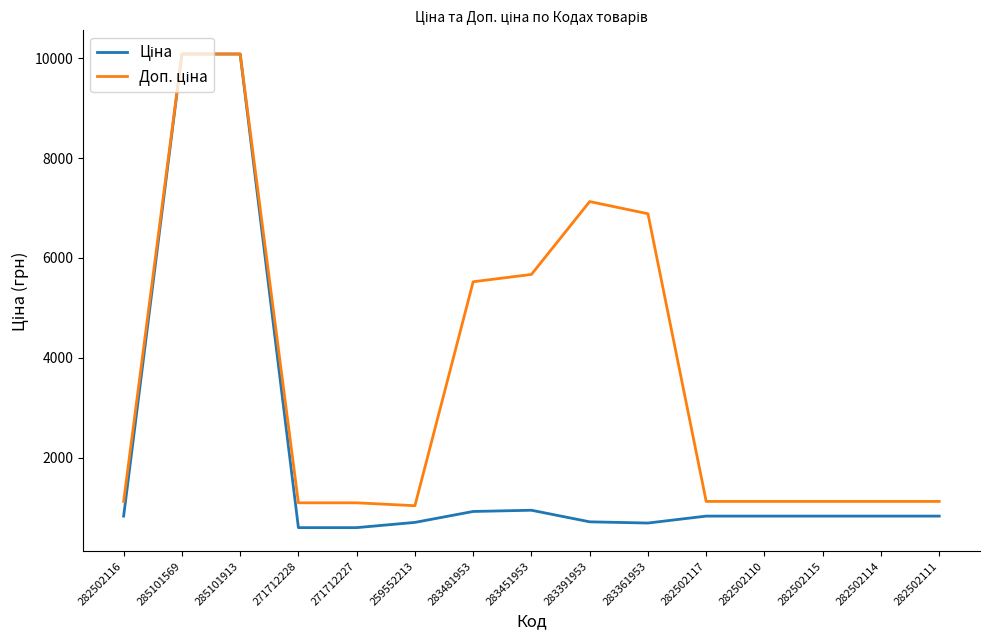

What is the smallest value displayed?

596.5